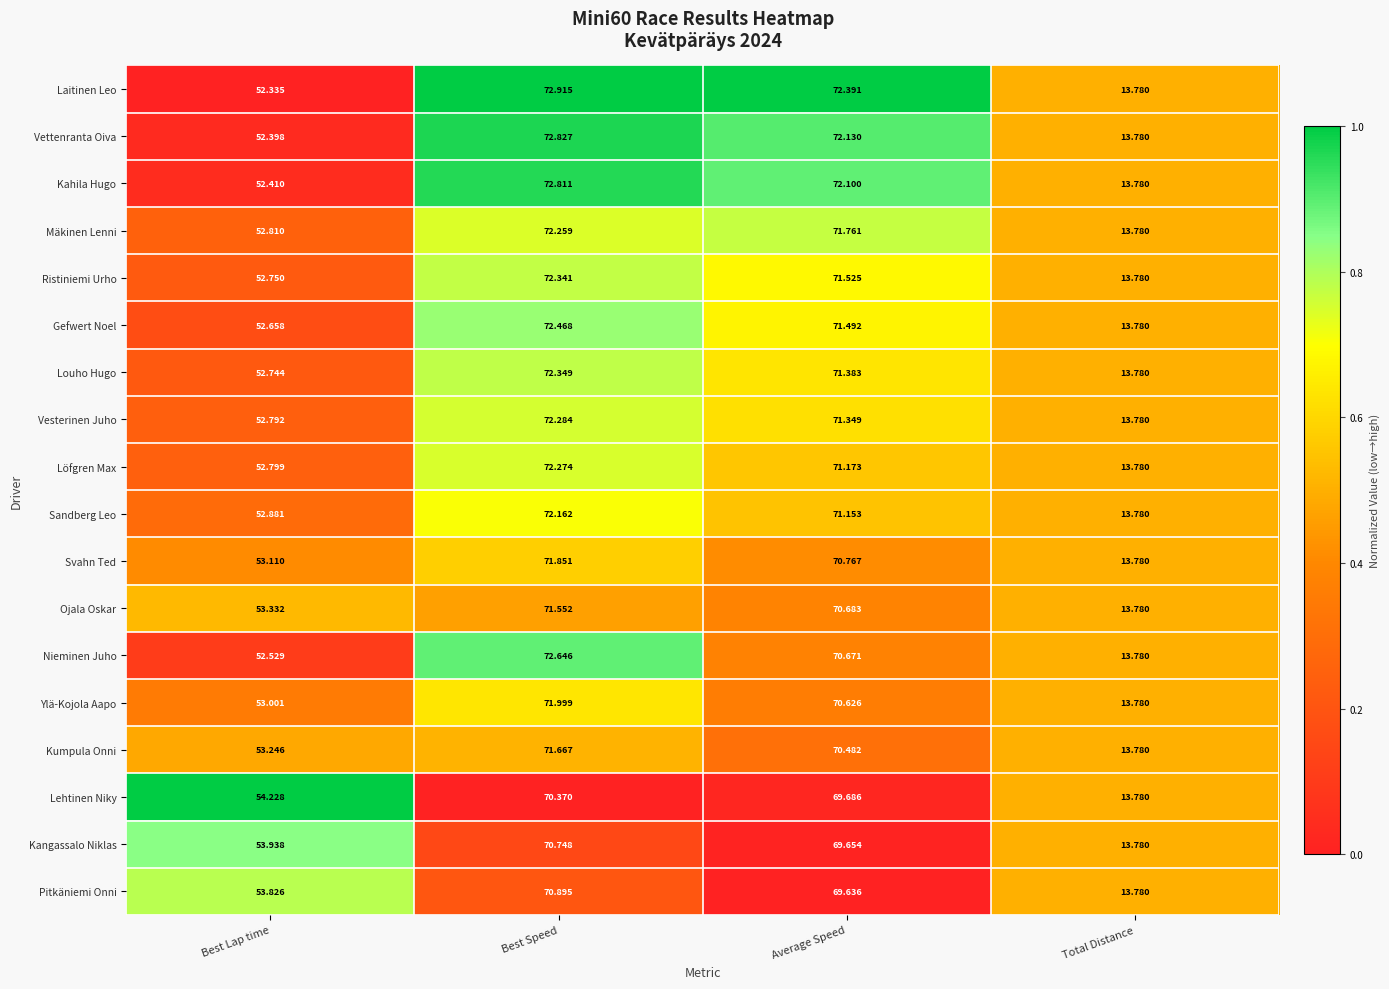

At which category does the chart reach its peak across all series?

Best Speed